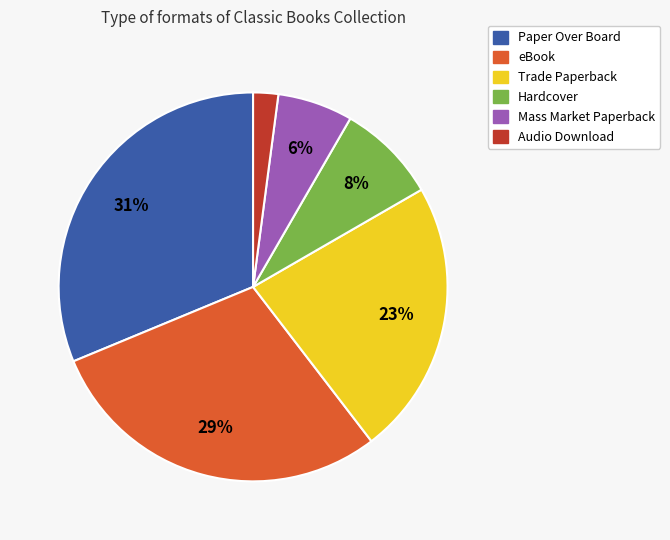

To the nearest percent, what is the difference between the largest and smallest slice percentages?

29%